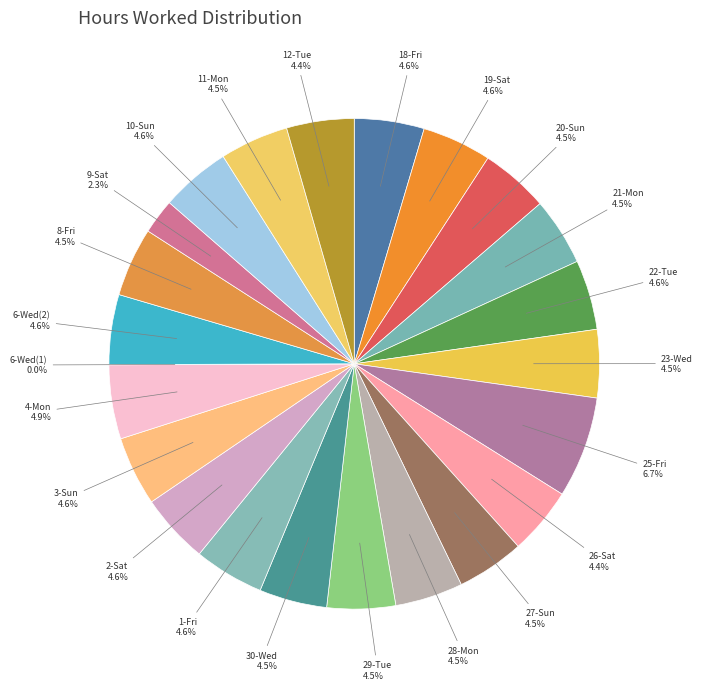

To the nearest percent, what percentage of the pie is 22-Tue?

5%